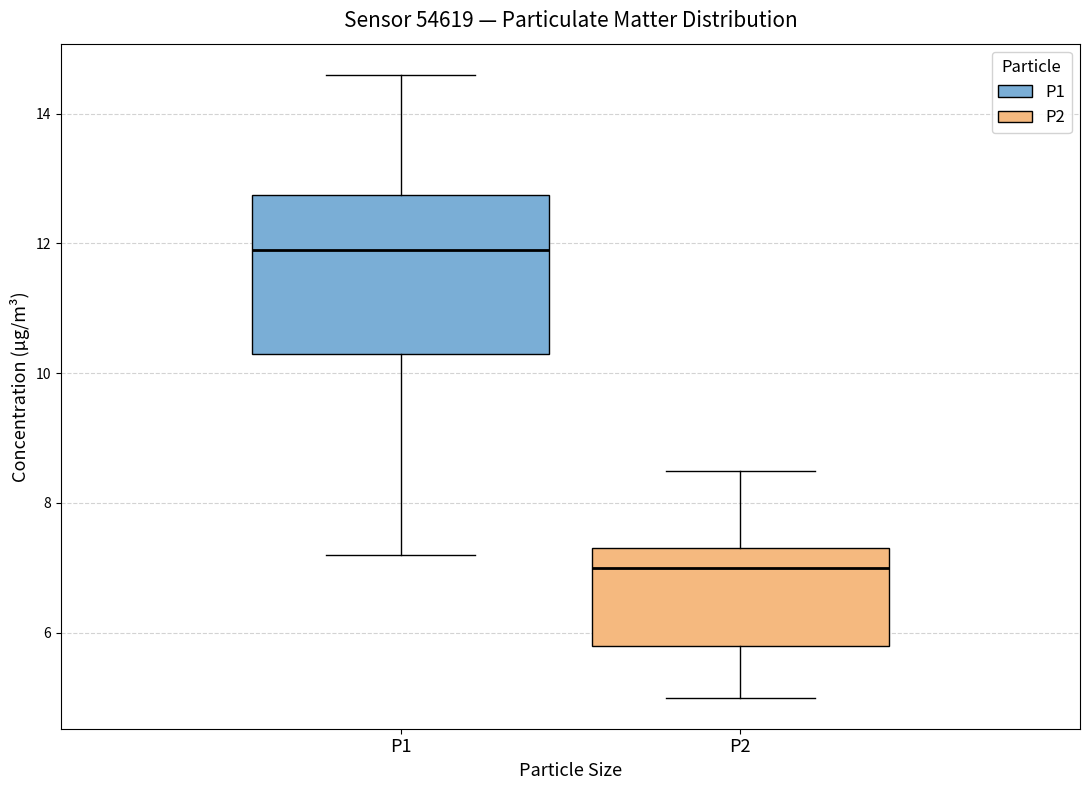

Which box is the tallest, from its lower edge to its upper edge?

P1